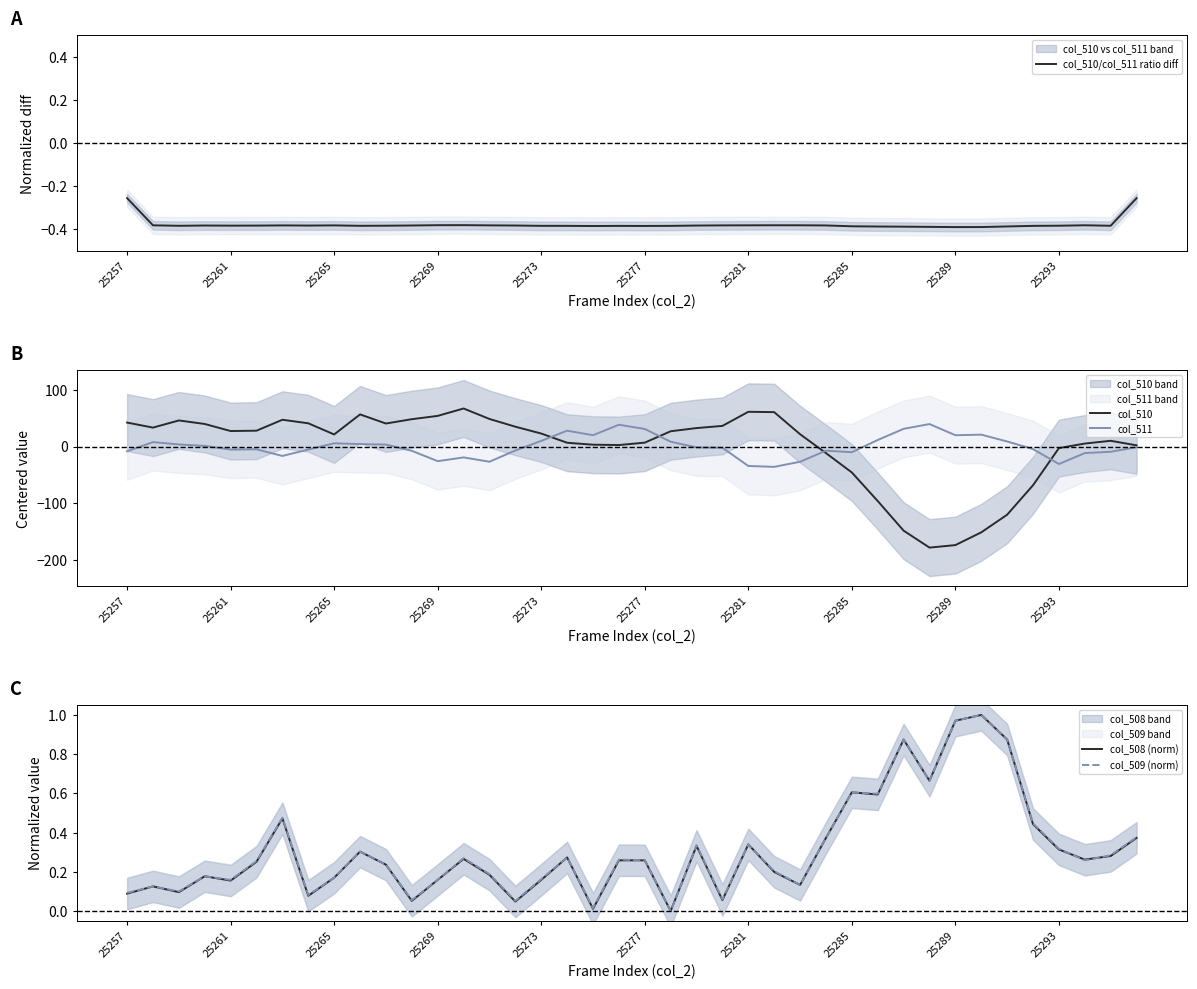

True or false: col_510 has a value of 48.1 at 25261.

False